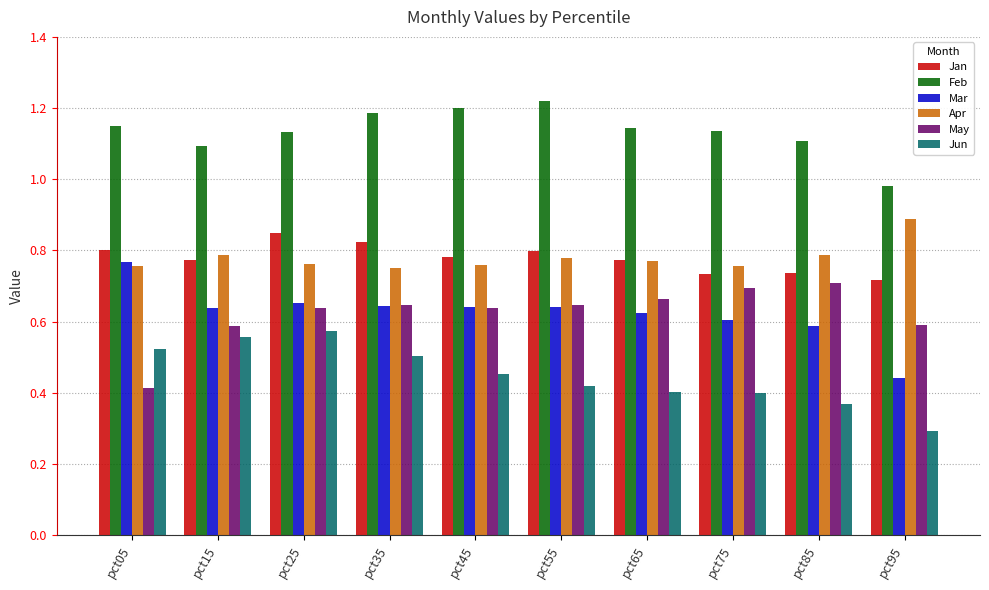

Is it true that Mar equals 1.1 at pct35?

False